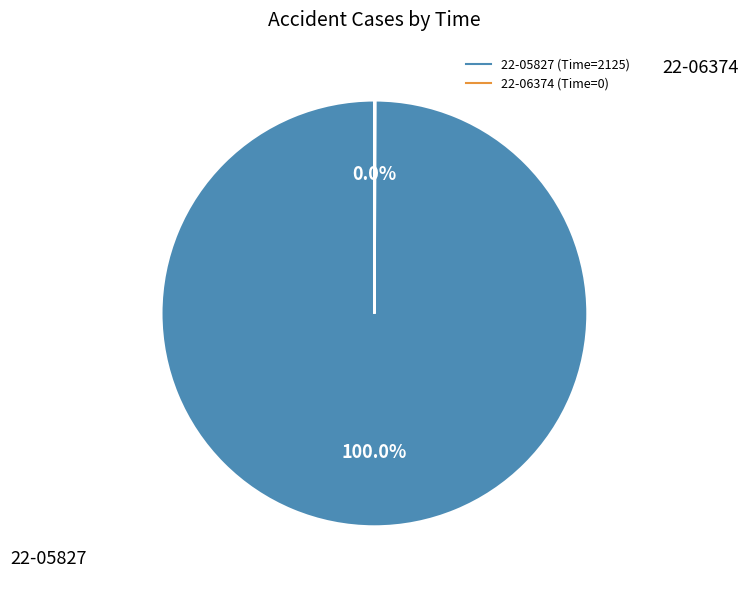

The 22-05827 slice represents 100% of the pie. True or false?

True